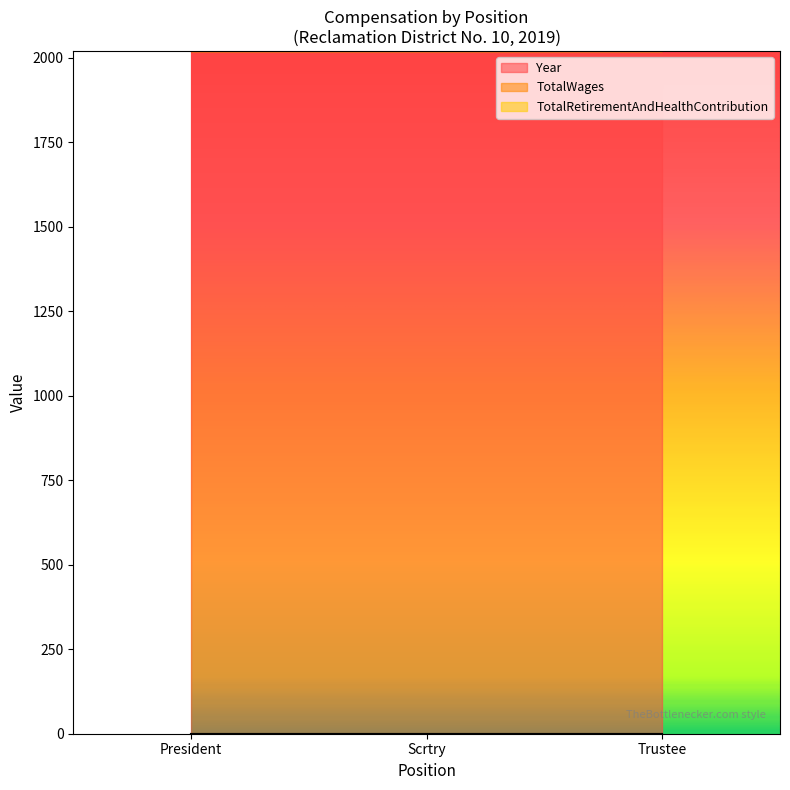

Reading right to left, what are all the values shown in this chart?

Year: 2019	2019	2019
TotalWages: 0	0	0
TotalRetirementAndHealthContribution: 0	0	0